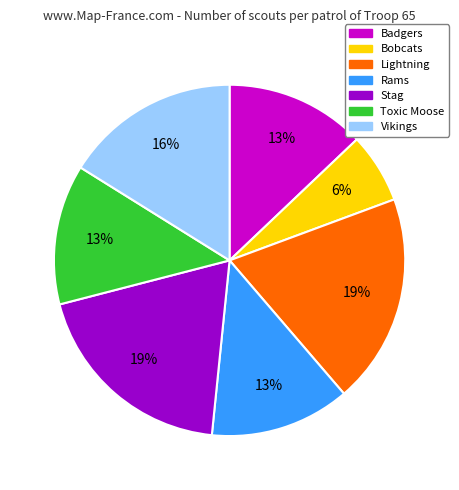

The Stag slice represents 7% of the pie. True or false?

False